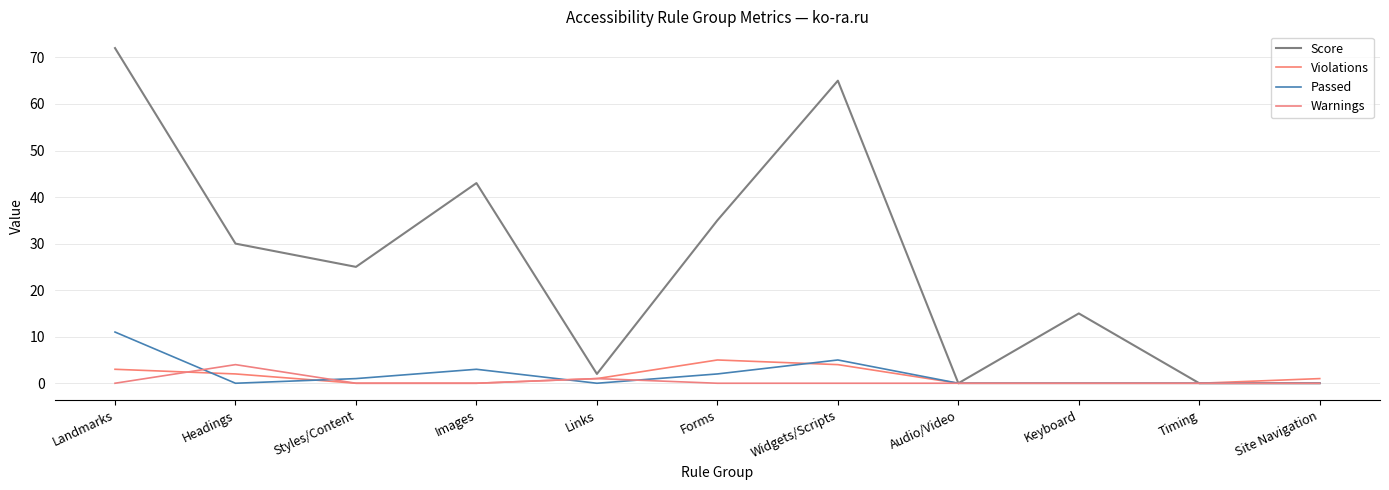

Which series has the largest total across all categories?

Score